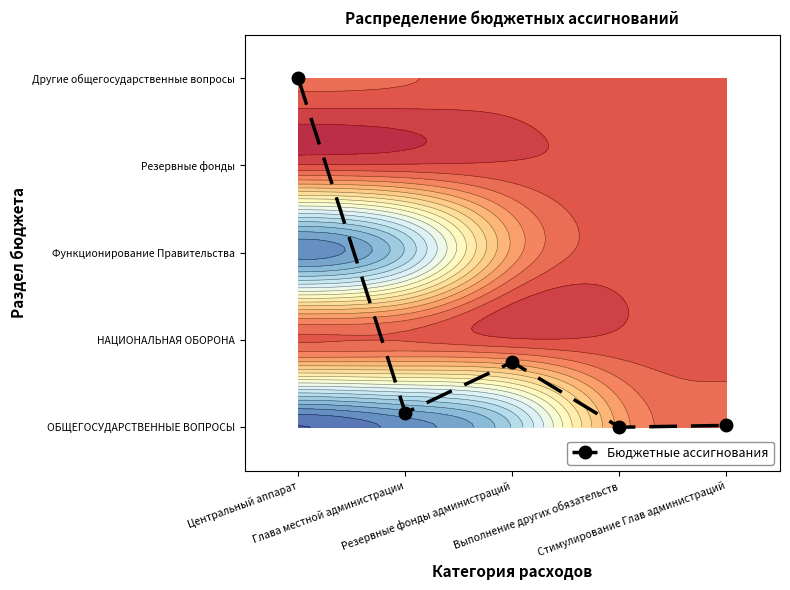

Reading left to right, what are all the values shown in this chart?

4.0	0.2	0.7	0.0	0.0